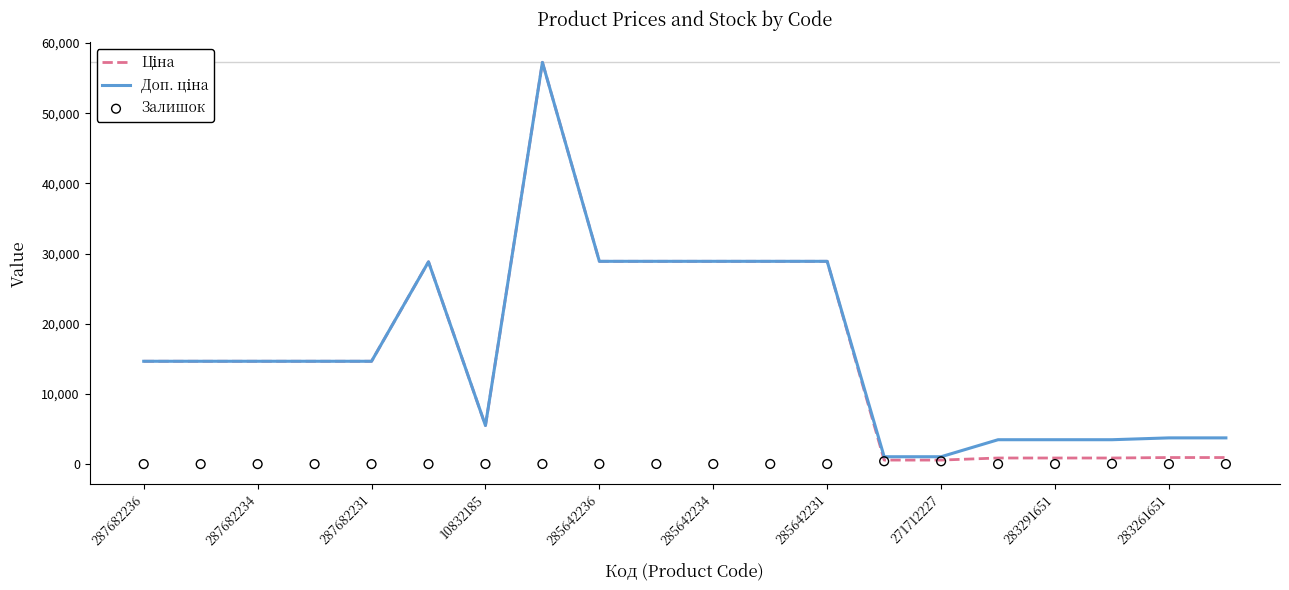

What are all the series names shown in the legend?

Ціна, Доп. ціна, Залишок